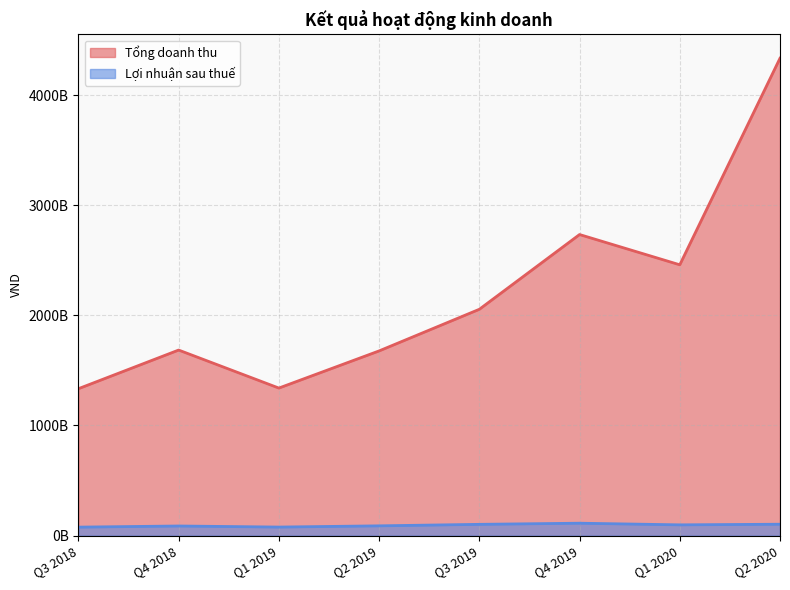

Which series has the largest range (max minus min)?

Tổng doanh thu